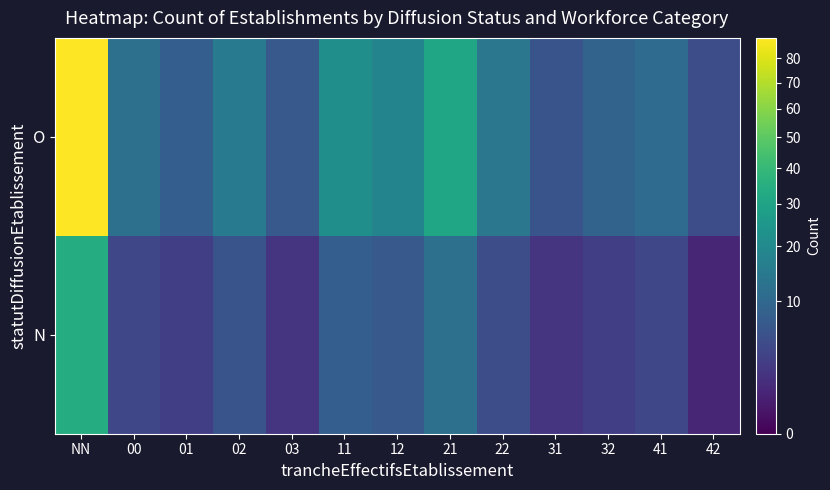

At which category does the chart reach its peak across all series?

NN